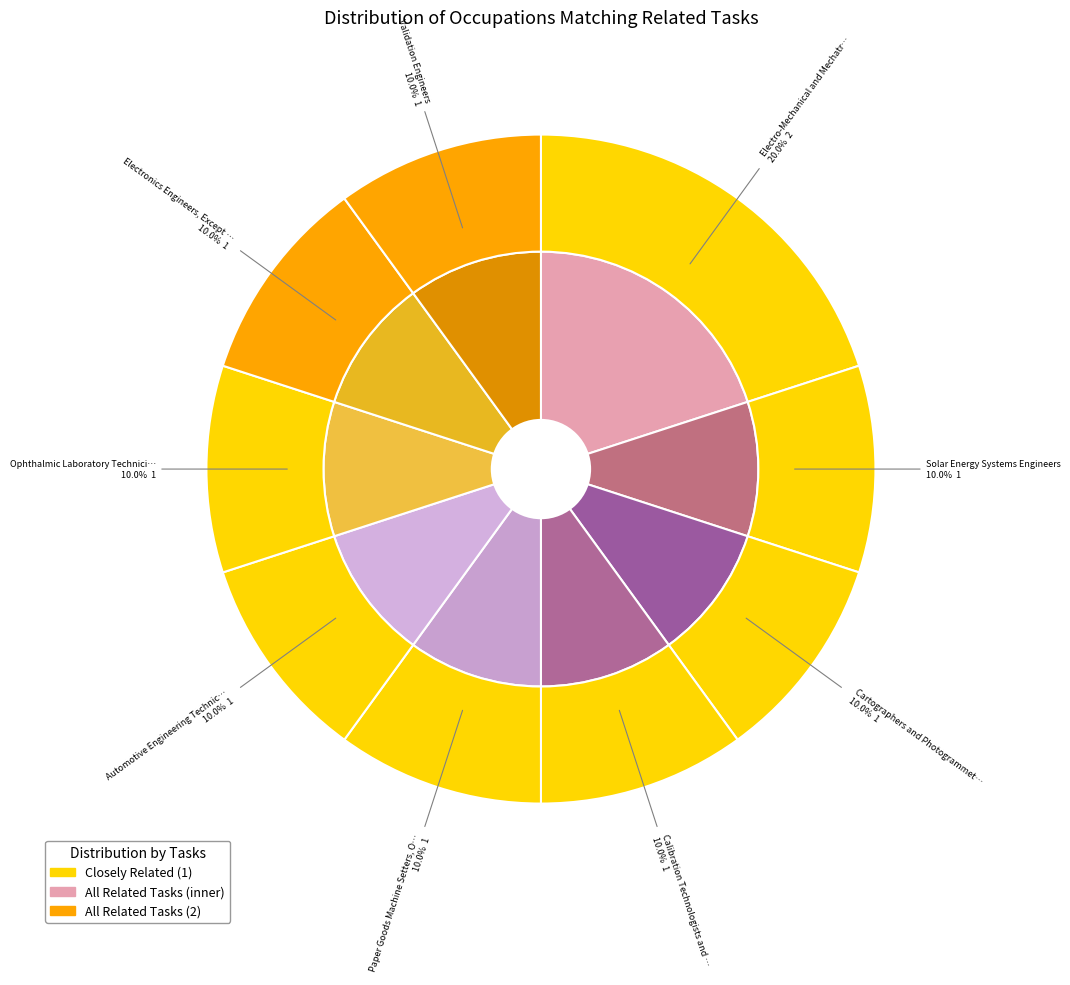

Is Calibration Technologists and Technicians the majority of the pie?

No